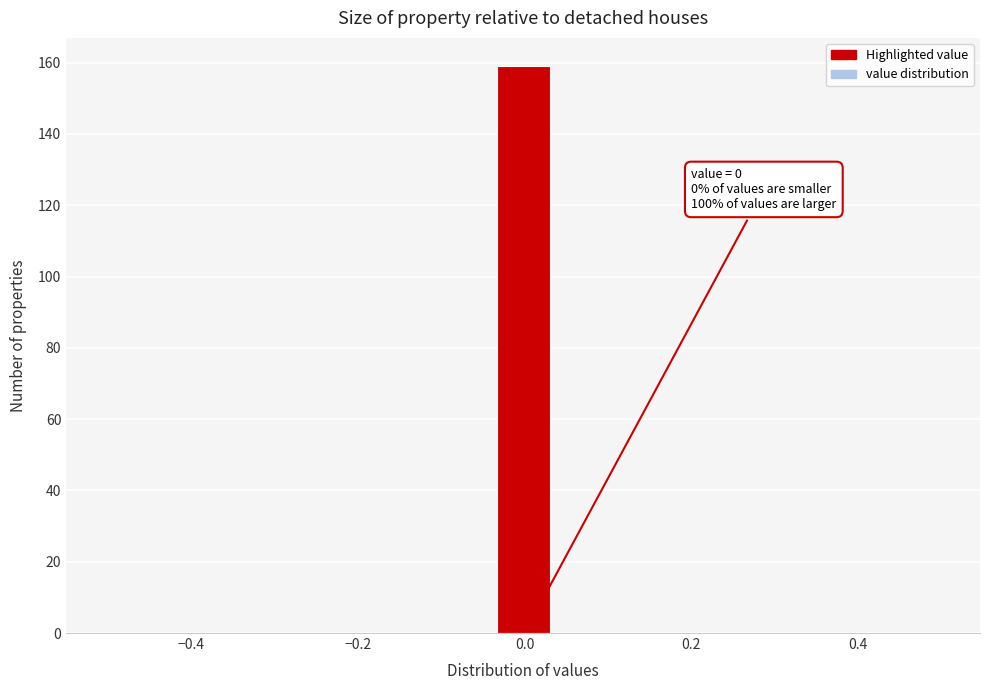

Read against the x-axis, roughly where is the centre of the tallest bar?

0.00